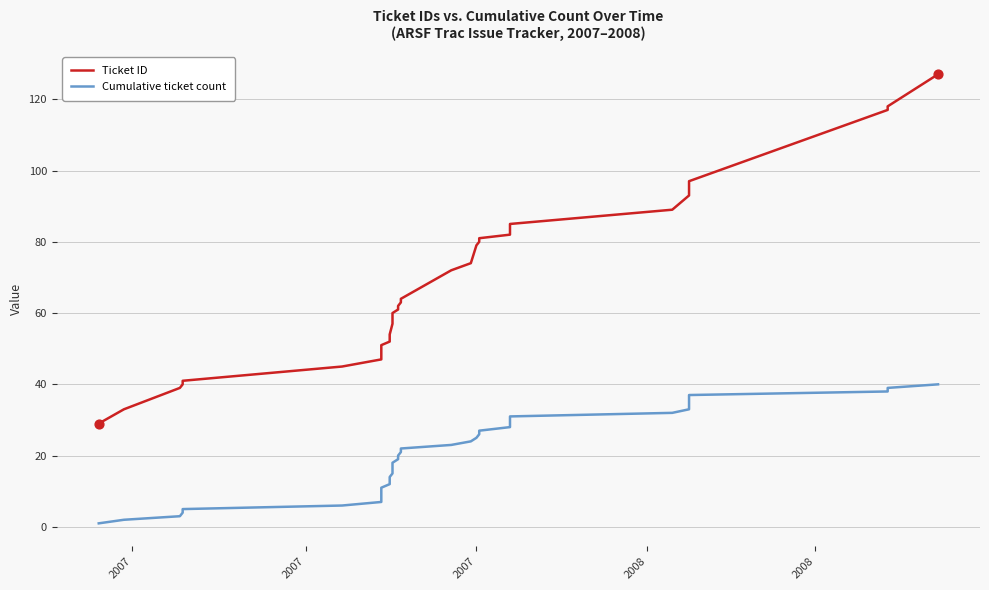

Which series has the widest spread of Y values?

Ticket ID